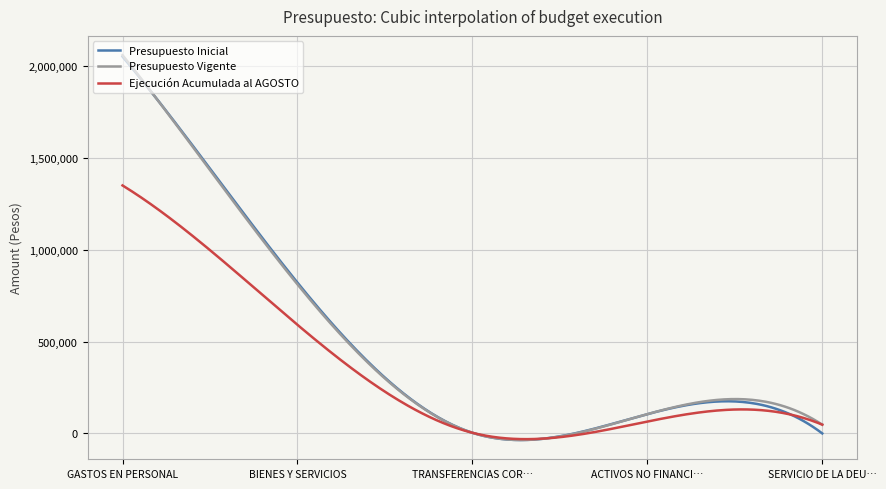

What is the highest value of the Ejecución Acumulada al AGOSTO series?

1349645.0